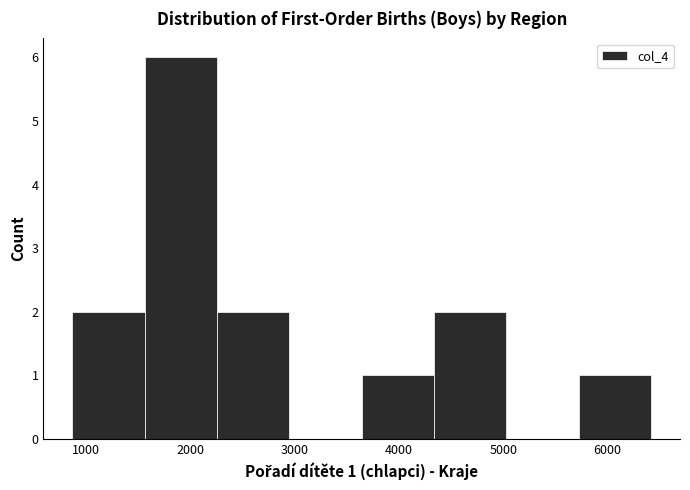

Over which range of the x-axis is the bar tallest?

1600 to 2300